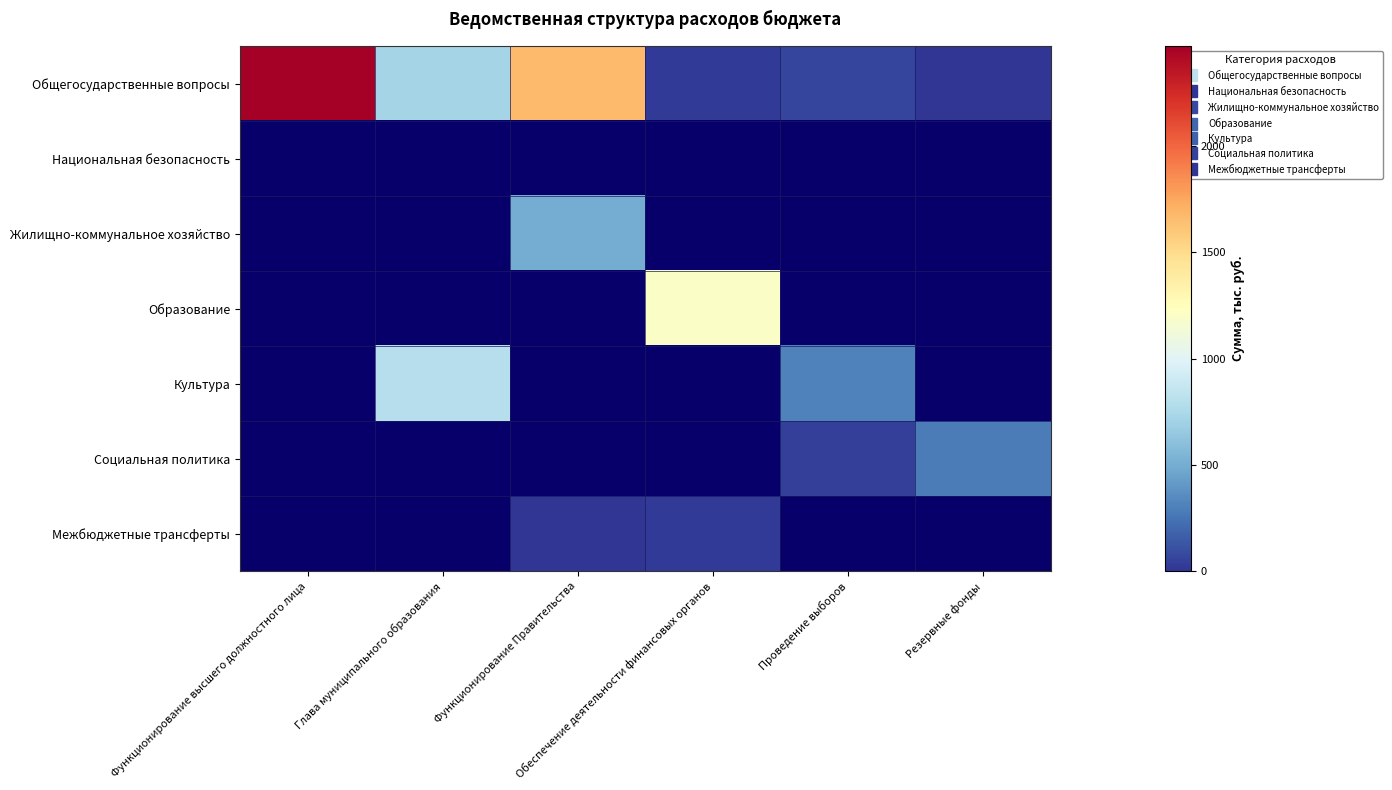

Between Функционирование Правительства and Проведение выборов, which is larger?

Функционирование Правительства